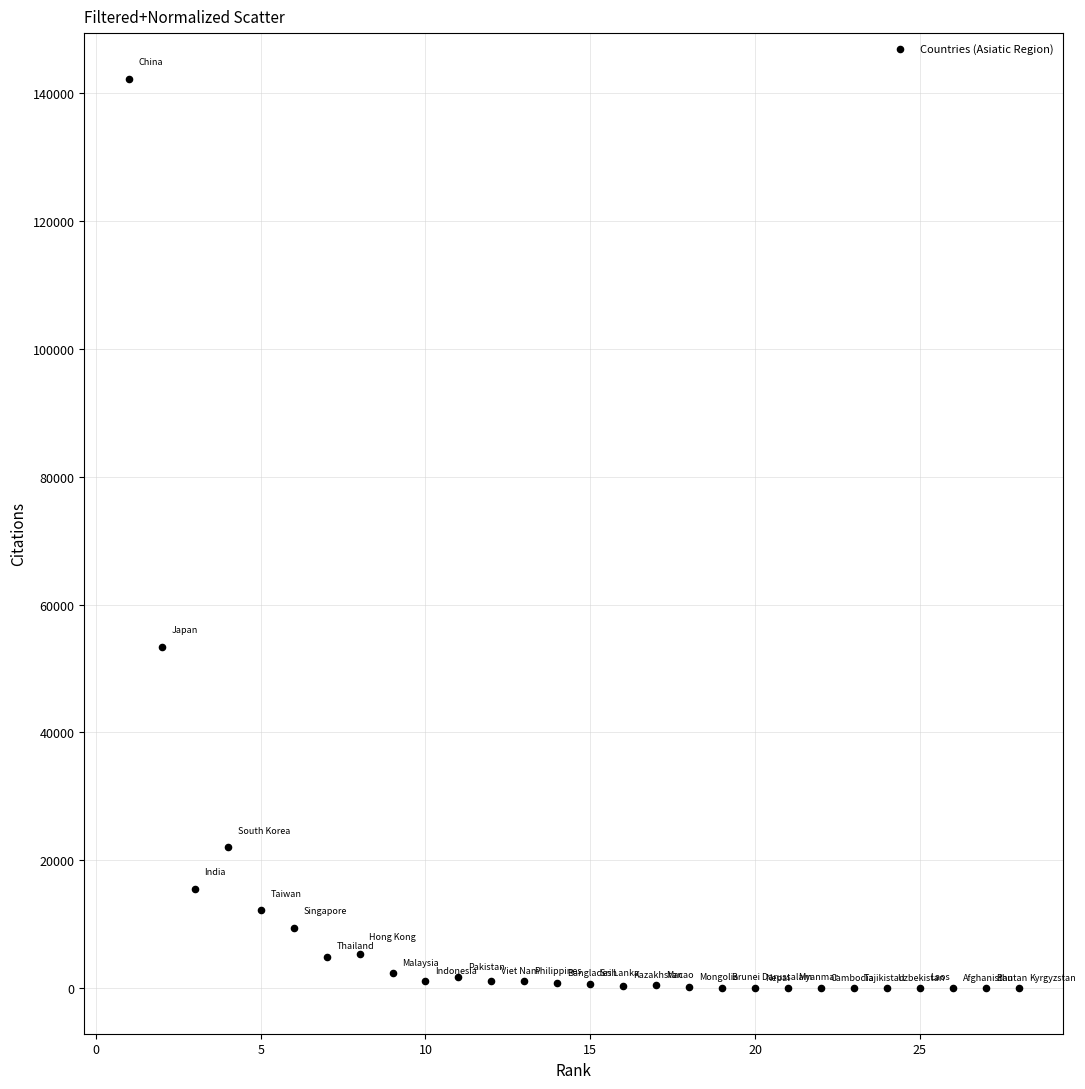

What Y value in the scatter plot is closest to 71135?

53349